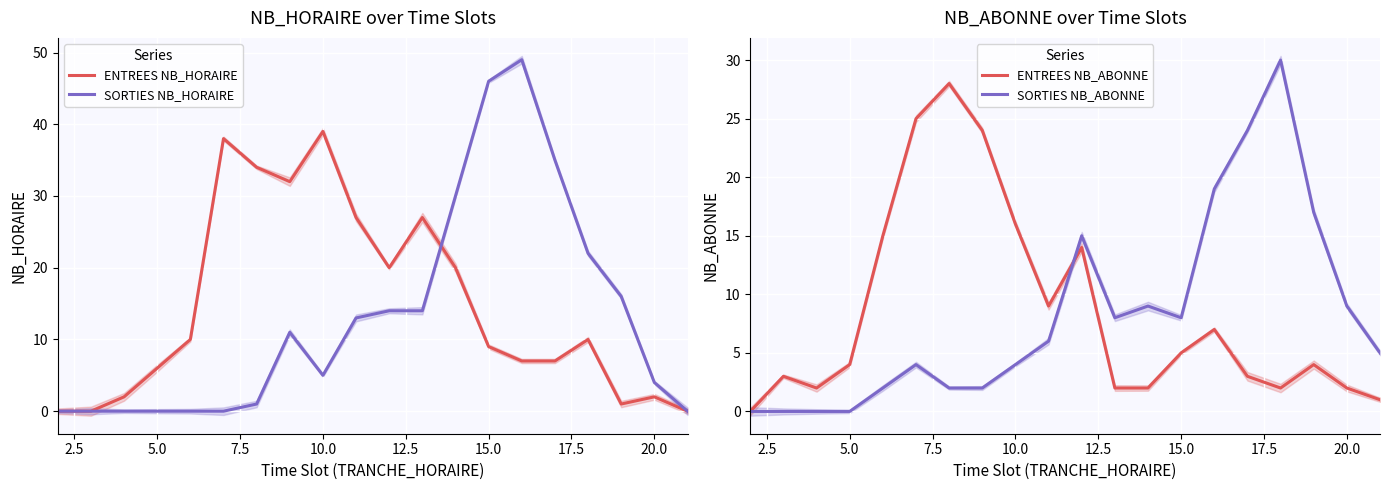

Which series has the largest total across all categories?

ENTREES NB_HORAIRE